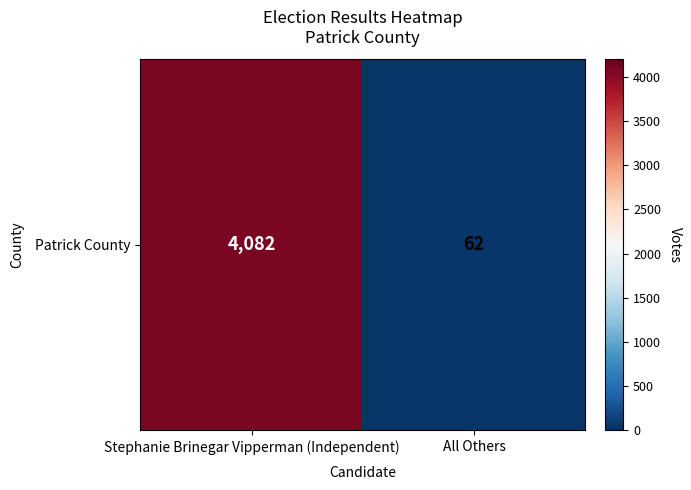

Which label corresponds to the smallest value in the chart?

All Others